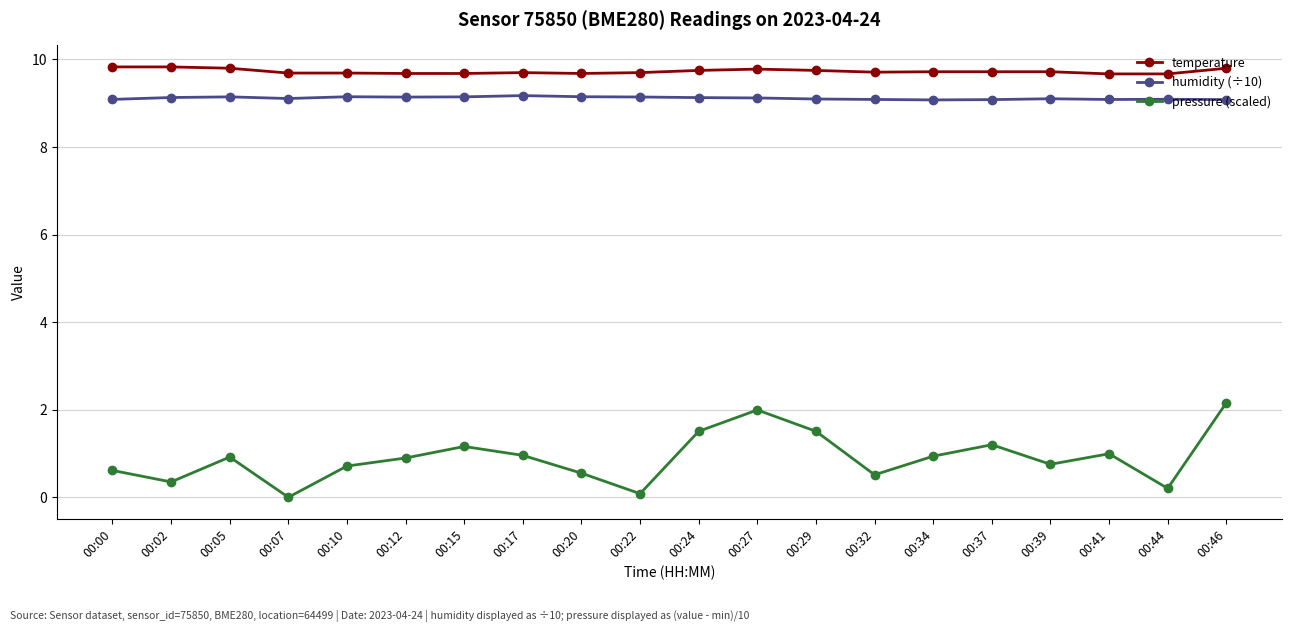

What are all the series names shown in the legend?

temperature, humidity (÷10), pressure (scaled)